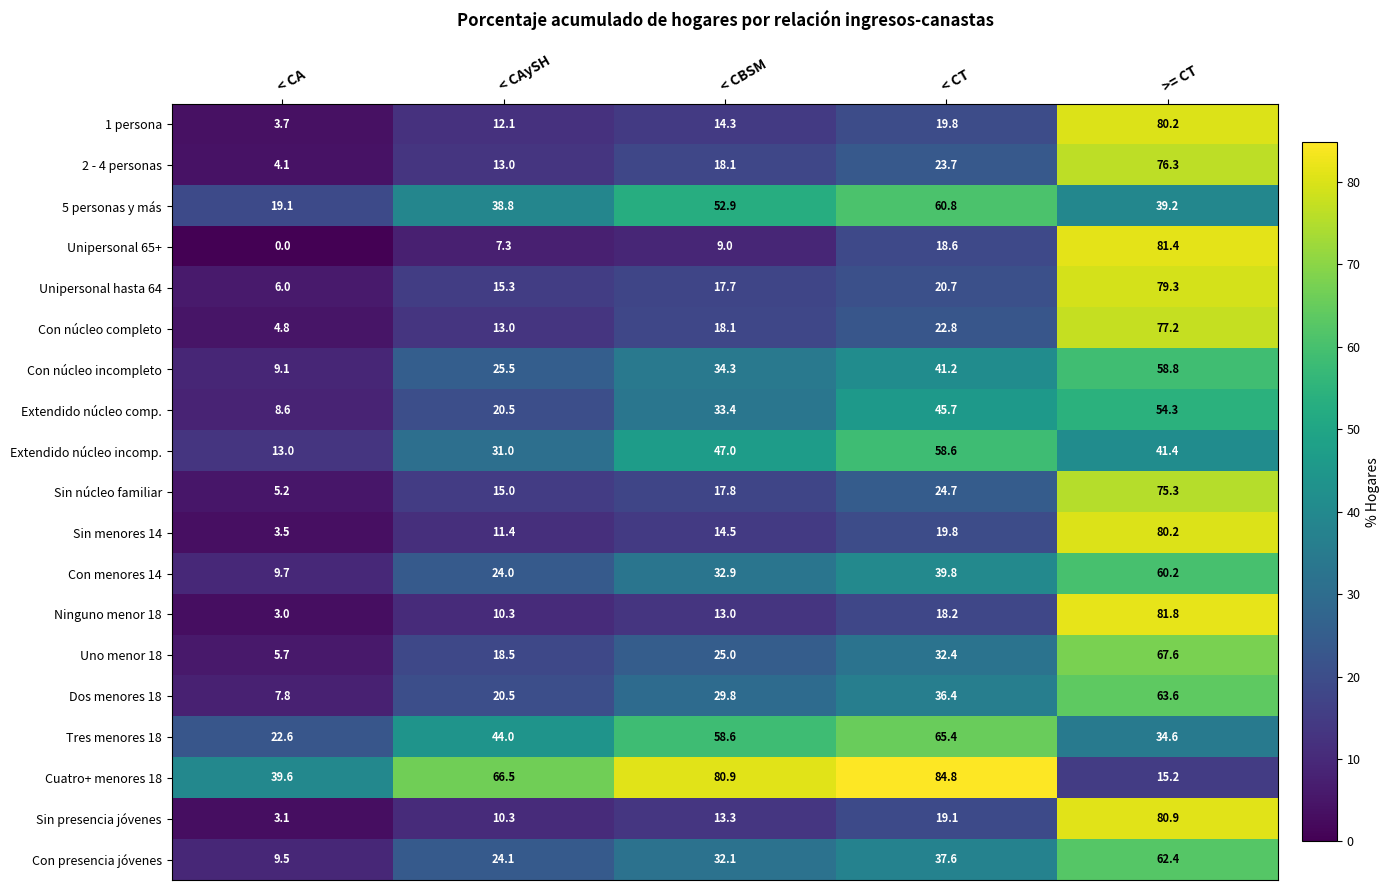

At how many categories does at least one series exceed 83?

1